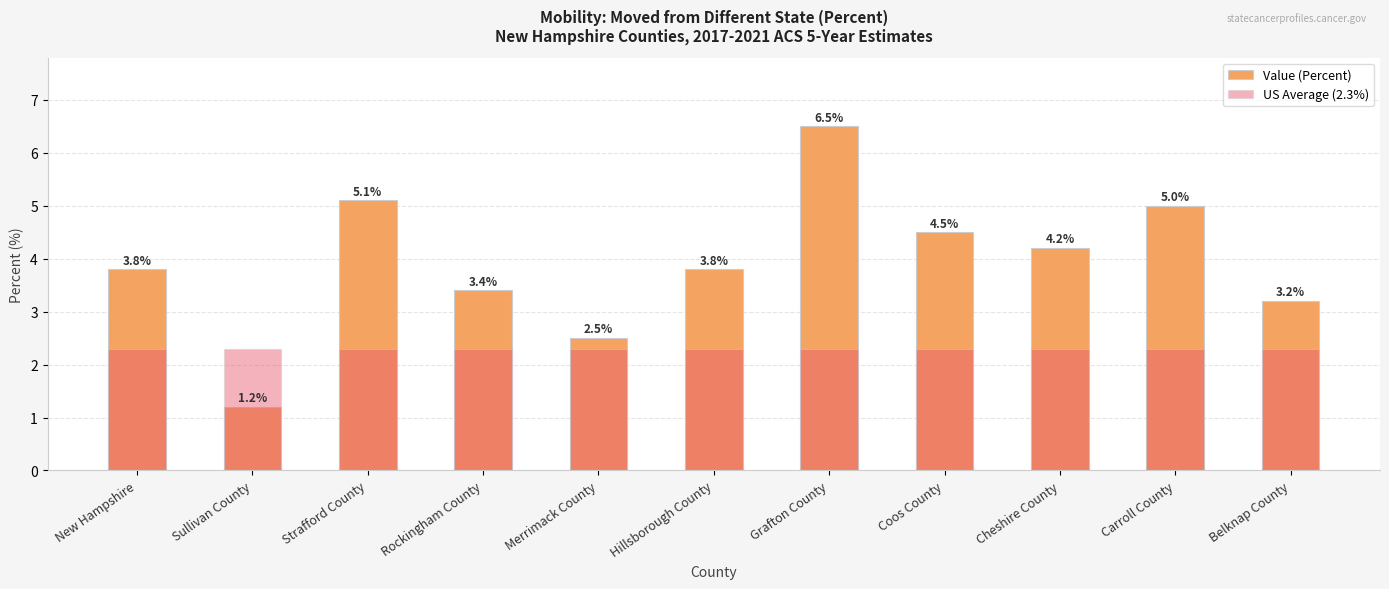

Reading right to left, list all the values displayed in this chart.

Value (Percent): 3.2	5.0	4.2	4.5	6.5	3.8	2.5	3.4	5.1	1.2	3.8
US Average (2.3%): 2.3	2.3	2.3	2.3	2.3	2.3	2.3	2.3	2.3	2.3	2.3